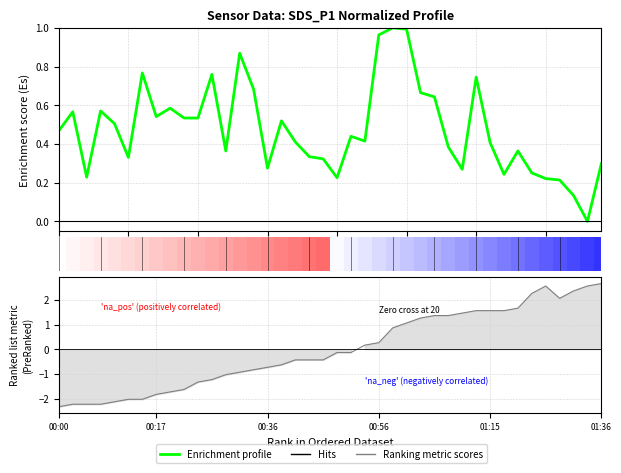

Reading right to left, list all the values displayed in this chart.

Enrichment profile: 0.3	0.0	0.1	0.2	0.2	0.3	0.4	0.2	0.4	0.7	0.3	0.4	0.6	0.7	1.0	1.0	1.0	0.4	0.4	0.2	0.3	0.3	0.4	0.5	0.3	0.7	0.9	0.4	0.8	0.5	0.5	0.6	0.5	0.8	0.3	0.5	0.6	0.2	0.6	0.5
Ranking metric scores: 2.7	2.6	2.4	2.1	2.6	2.3	1.7	1.6	1.6	1.6	1.5	1.4	1.4	1.3	1.1	0.9	0.3	0.2	-0.1	-0.1	-0.4	-0.4	-0.4	-0.6	-0.7	-0.8	-0.9	-1.0	-1.2	-1.3	-1.6	-1.7	-1.8	-2.0	-2.0	-2.1	-2.2	-2.2	-2.2	-2.3